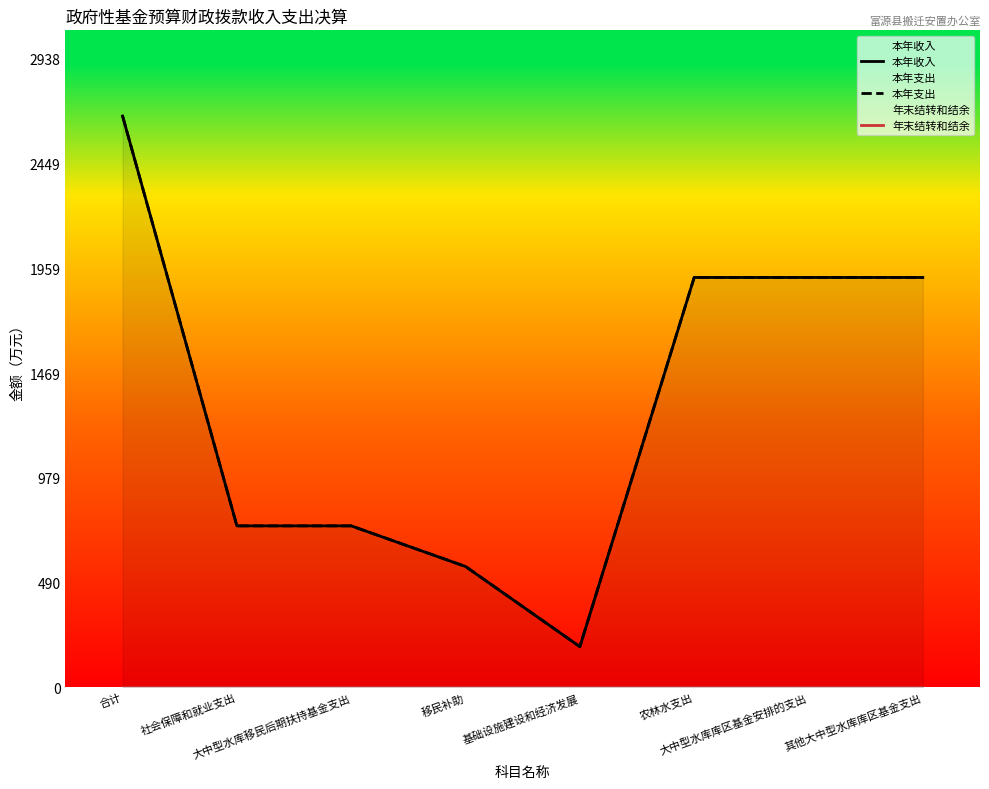

What is the label of the 2nd point from the left?

社会保障和就业支出